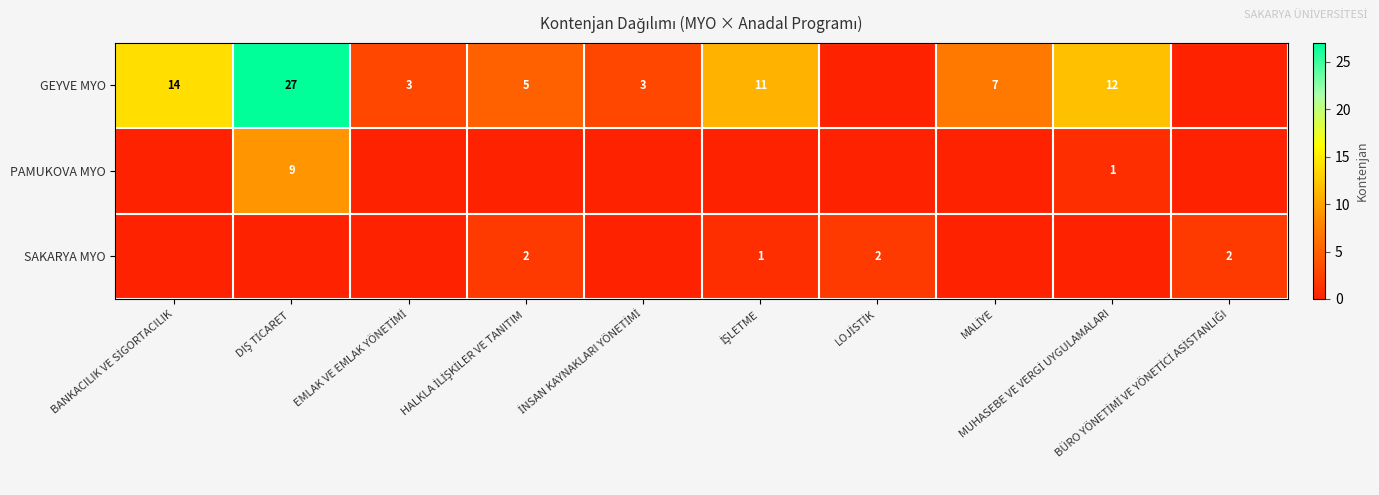

How many values in the PAMUKOVA MYO series exceed 0?

2